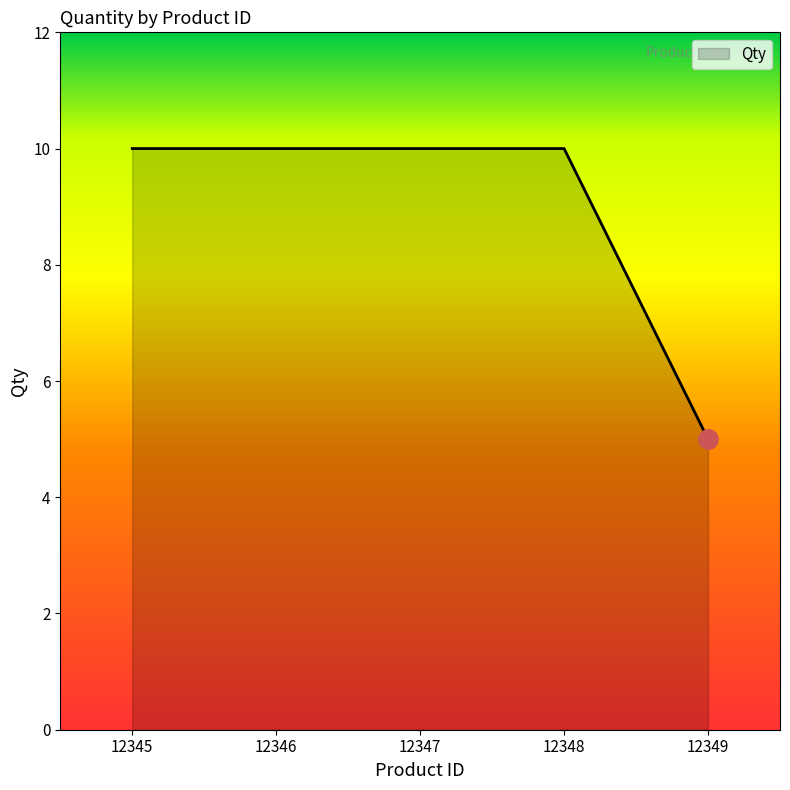

Where is the data nearest to the value 7?

12349